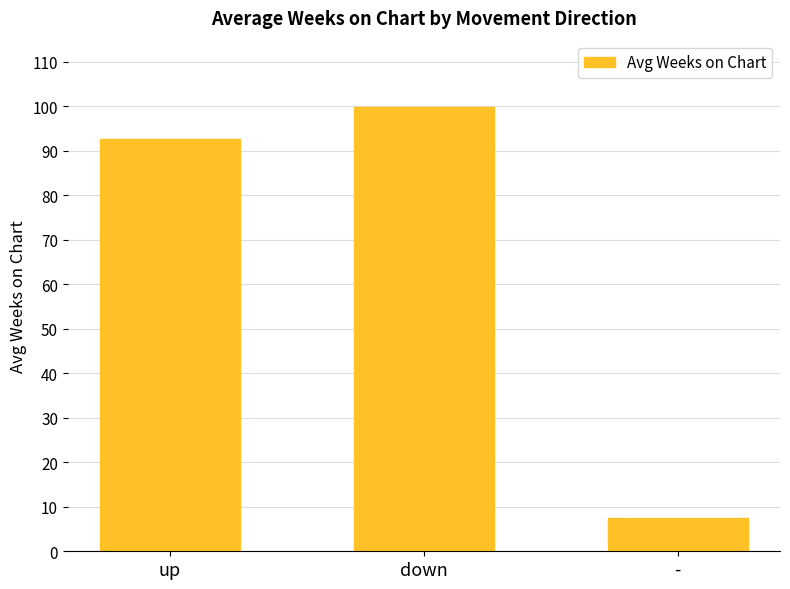

What is the value of the 1st bar from the left?

92.5